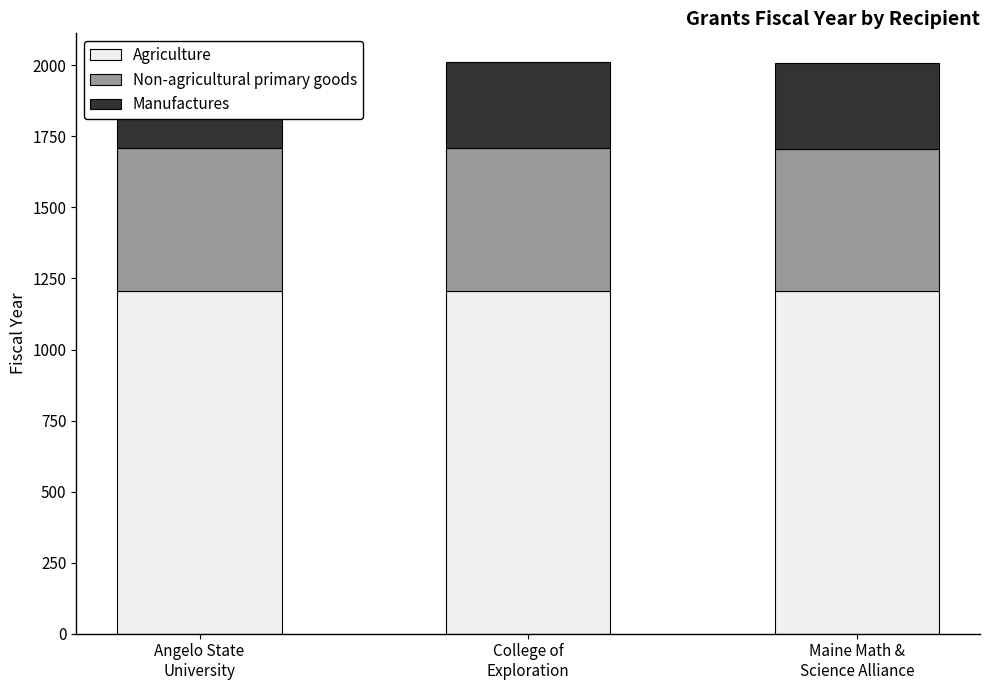

Count the number of categories in the chart.

3